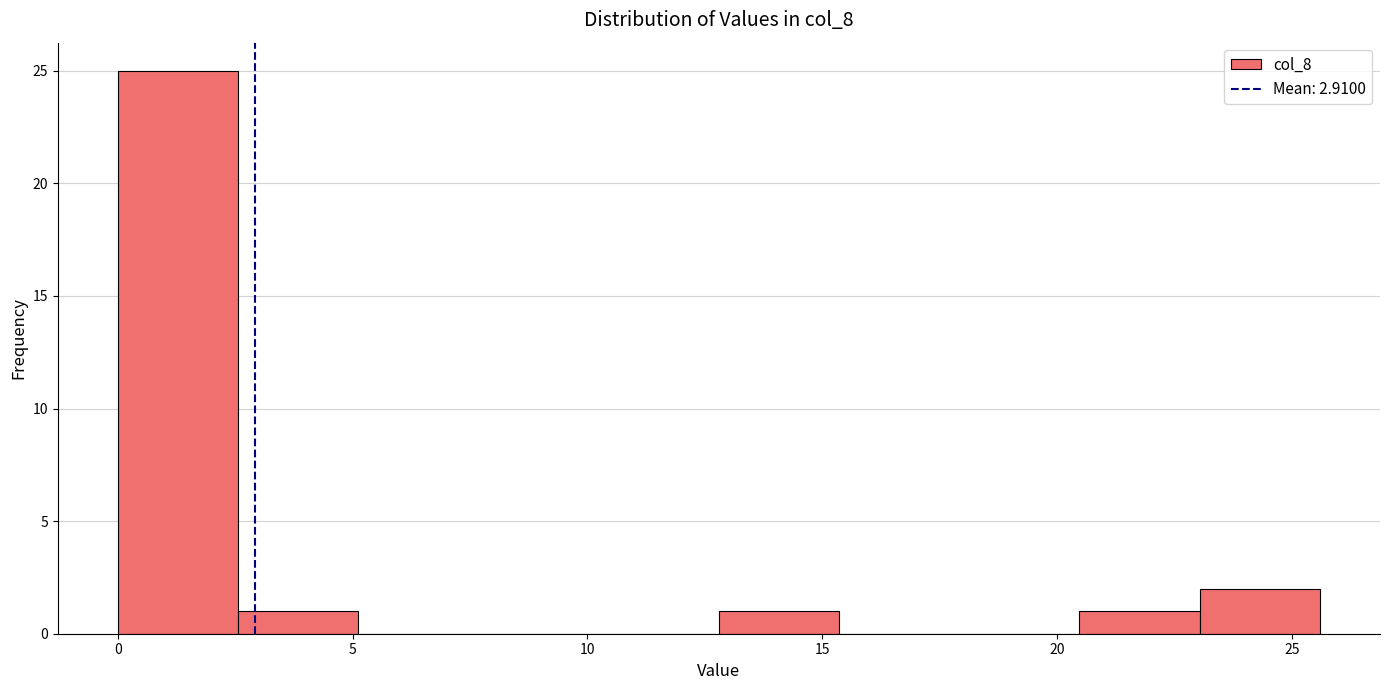

What is the height of the bar covering 20.5 to 23.0 on the x-axis? Neither the bar edges nor the heights are printed on the chart, so give them approximately, as read against the axes.

1